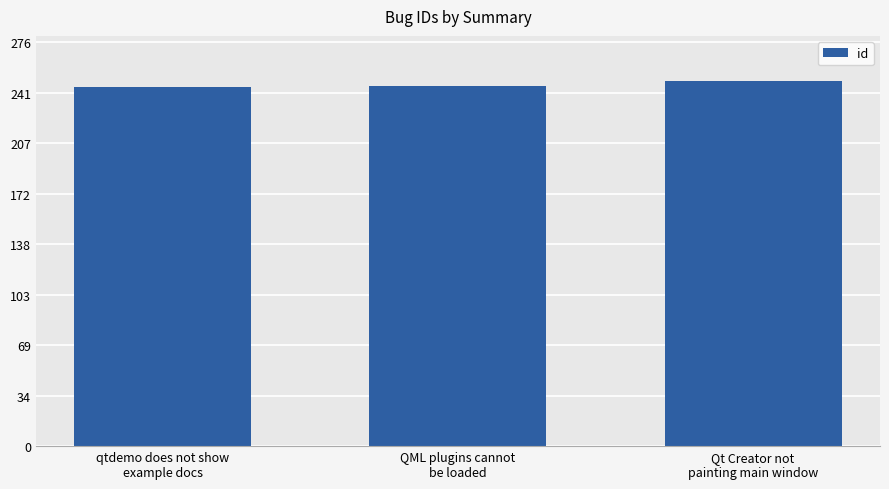

What value does the data have at qtdemo does not show
example docs?

245